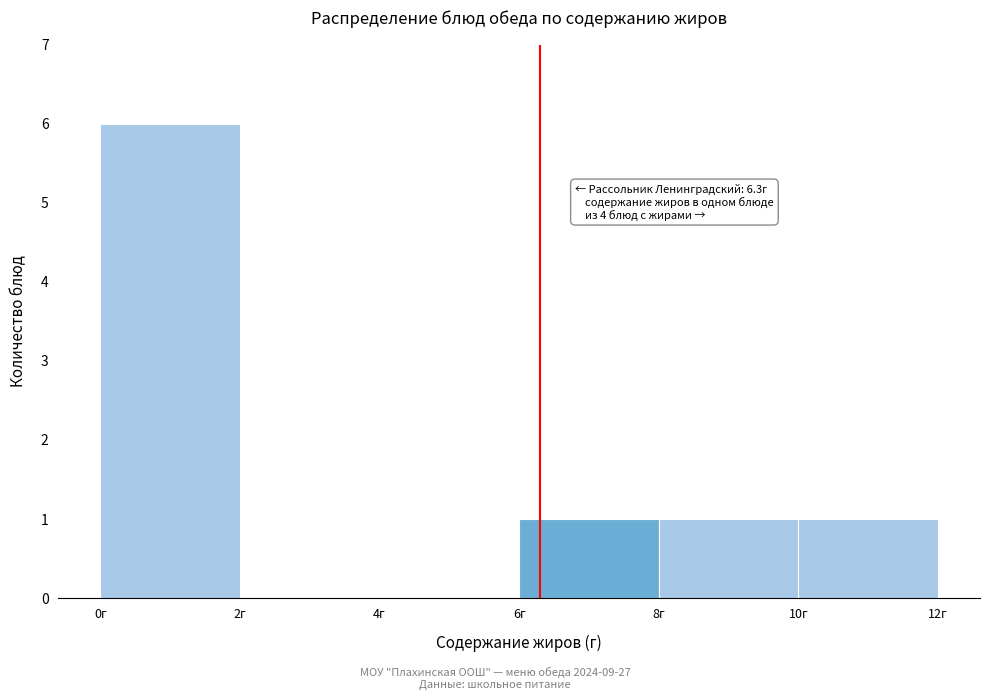

Over which range of the x-axis is the bar tallest?

0 to 2